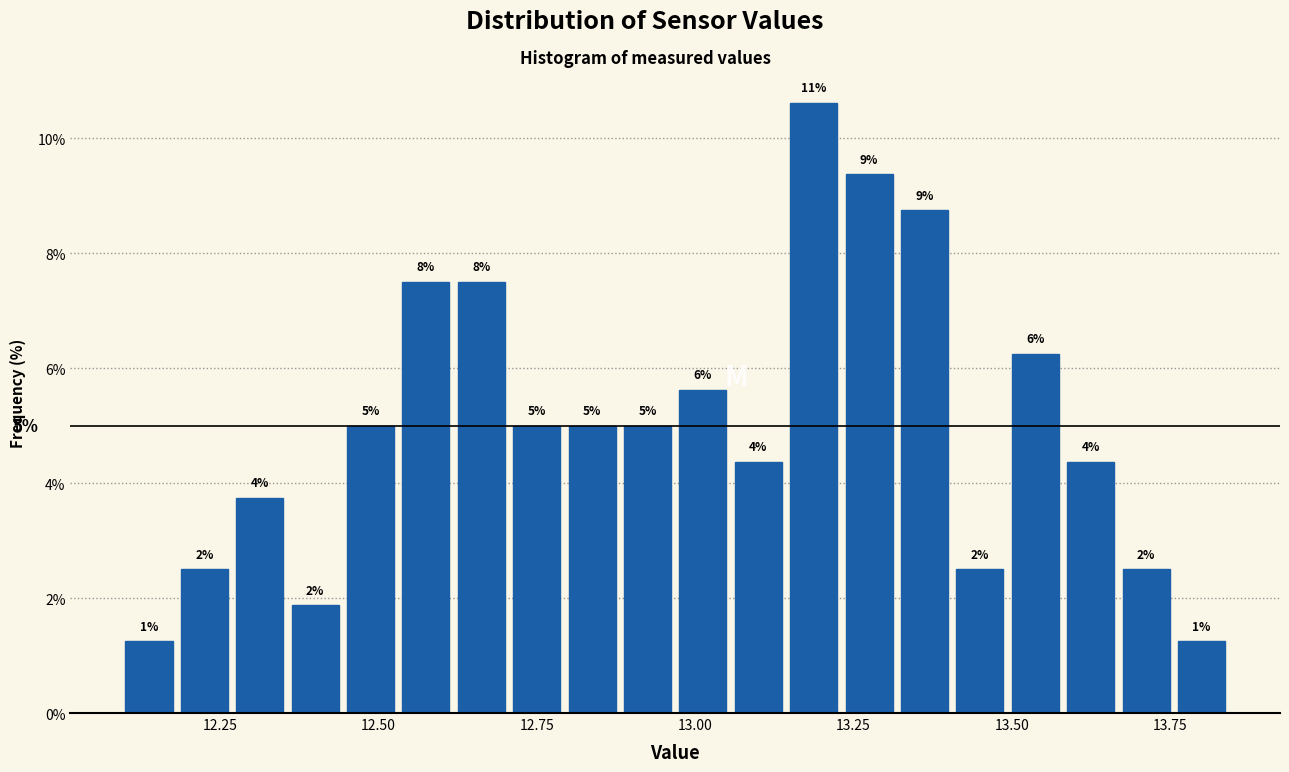

Around what value on the x-axis is the tallest bar? Give the approximate position of its centre, as read against the axis.

13.20